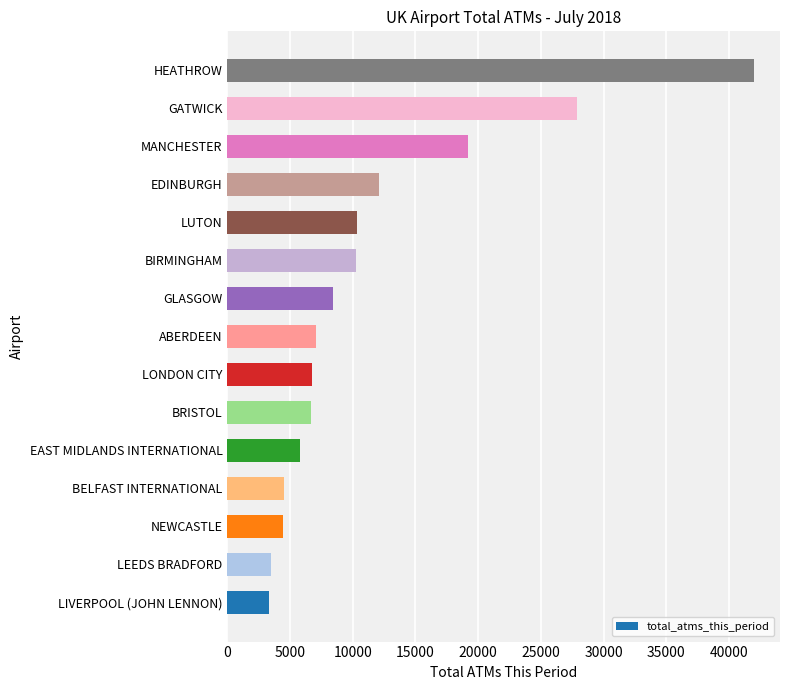

What is the average value?

11482